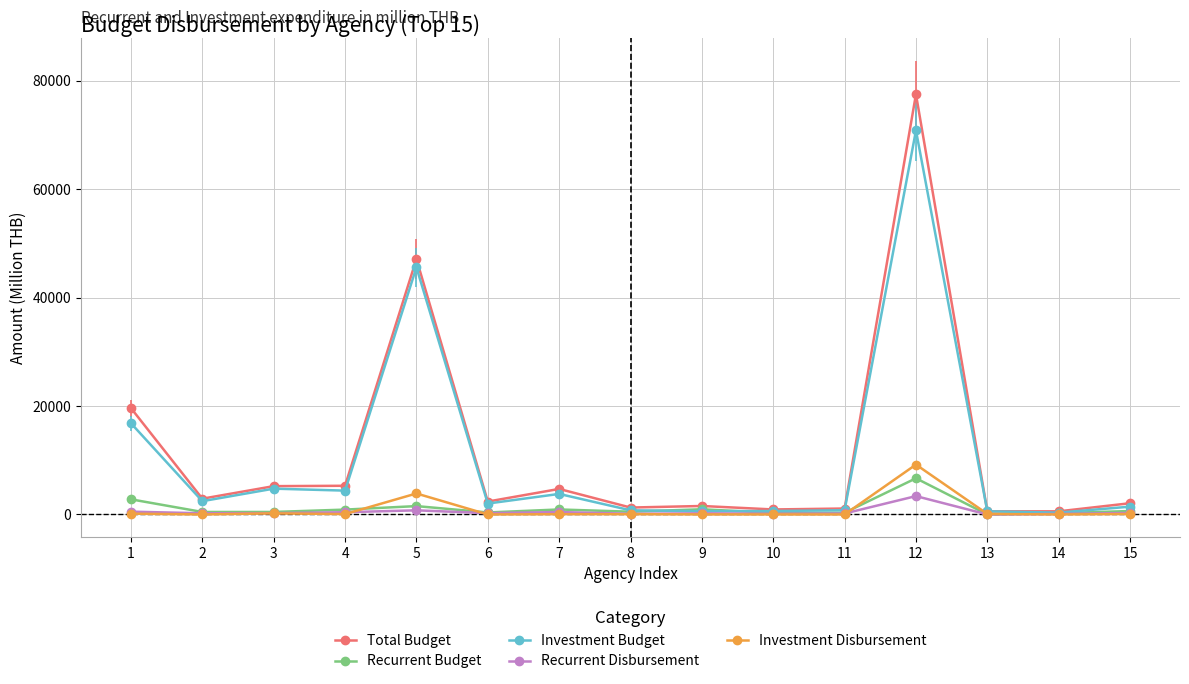

What is the sum of the Recurrent Disbursement values at 13 and 15?

276.6